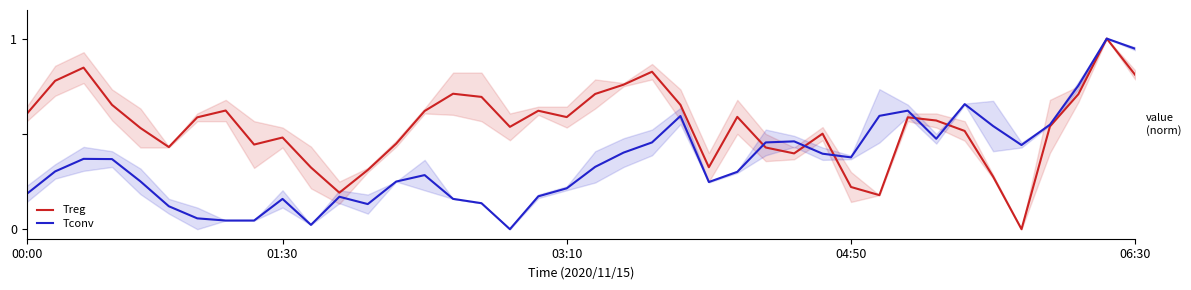

What is the highest value of the Treg series?

1.0